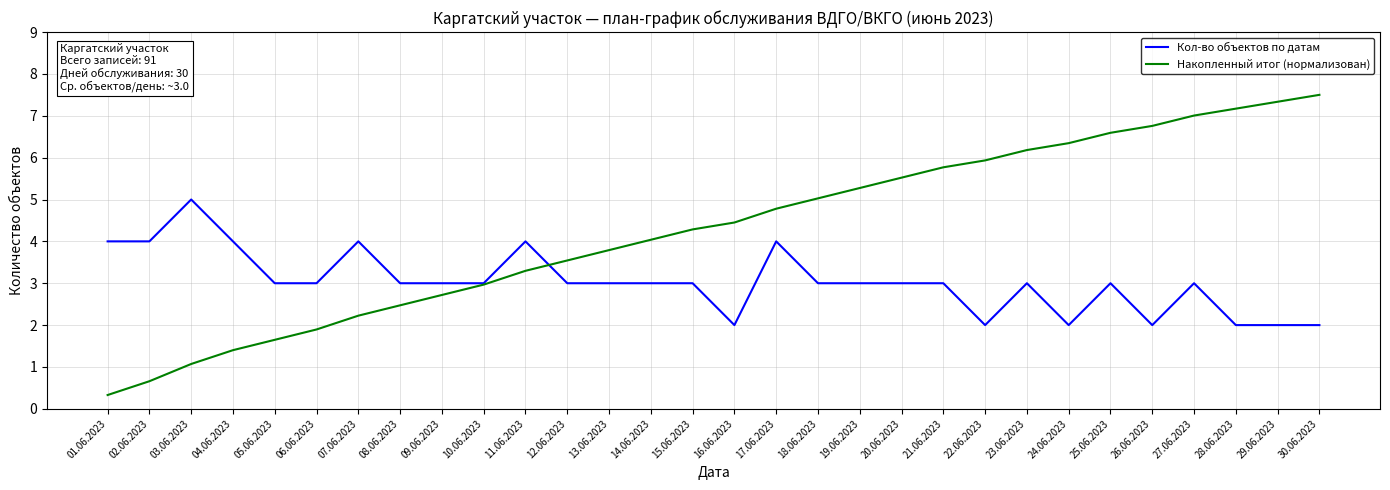

Is it true that Накопленный итог (нормализован) equals 7.2 at 17.06.2023?

False